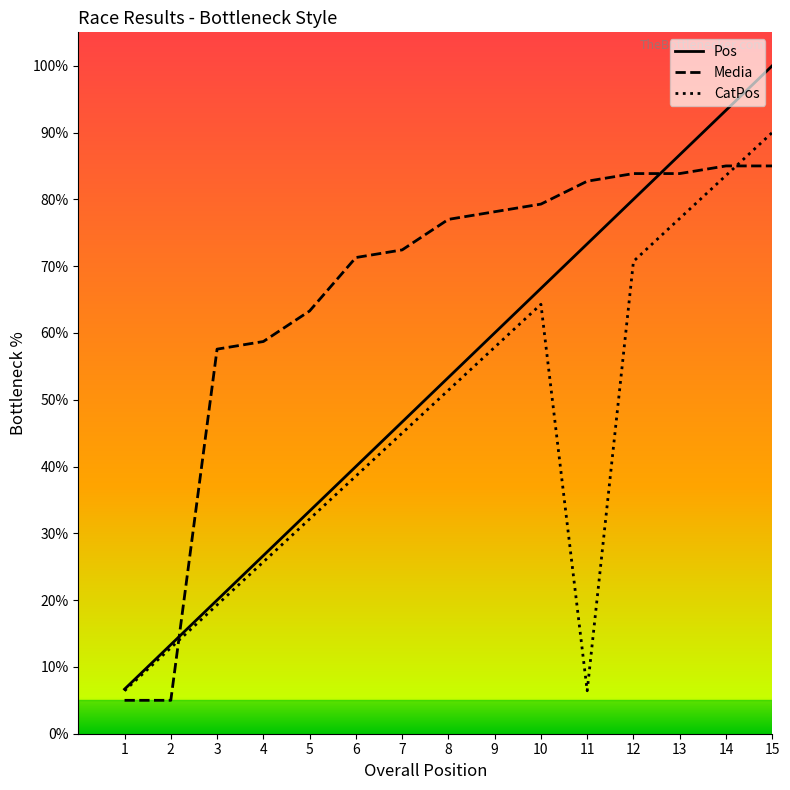

What is the total value across all series at 1?

18.1